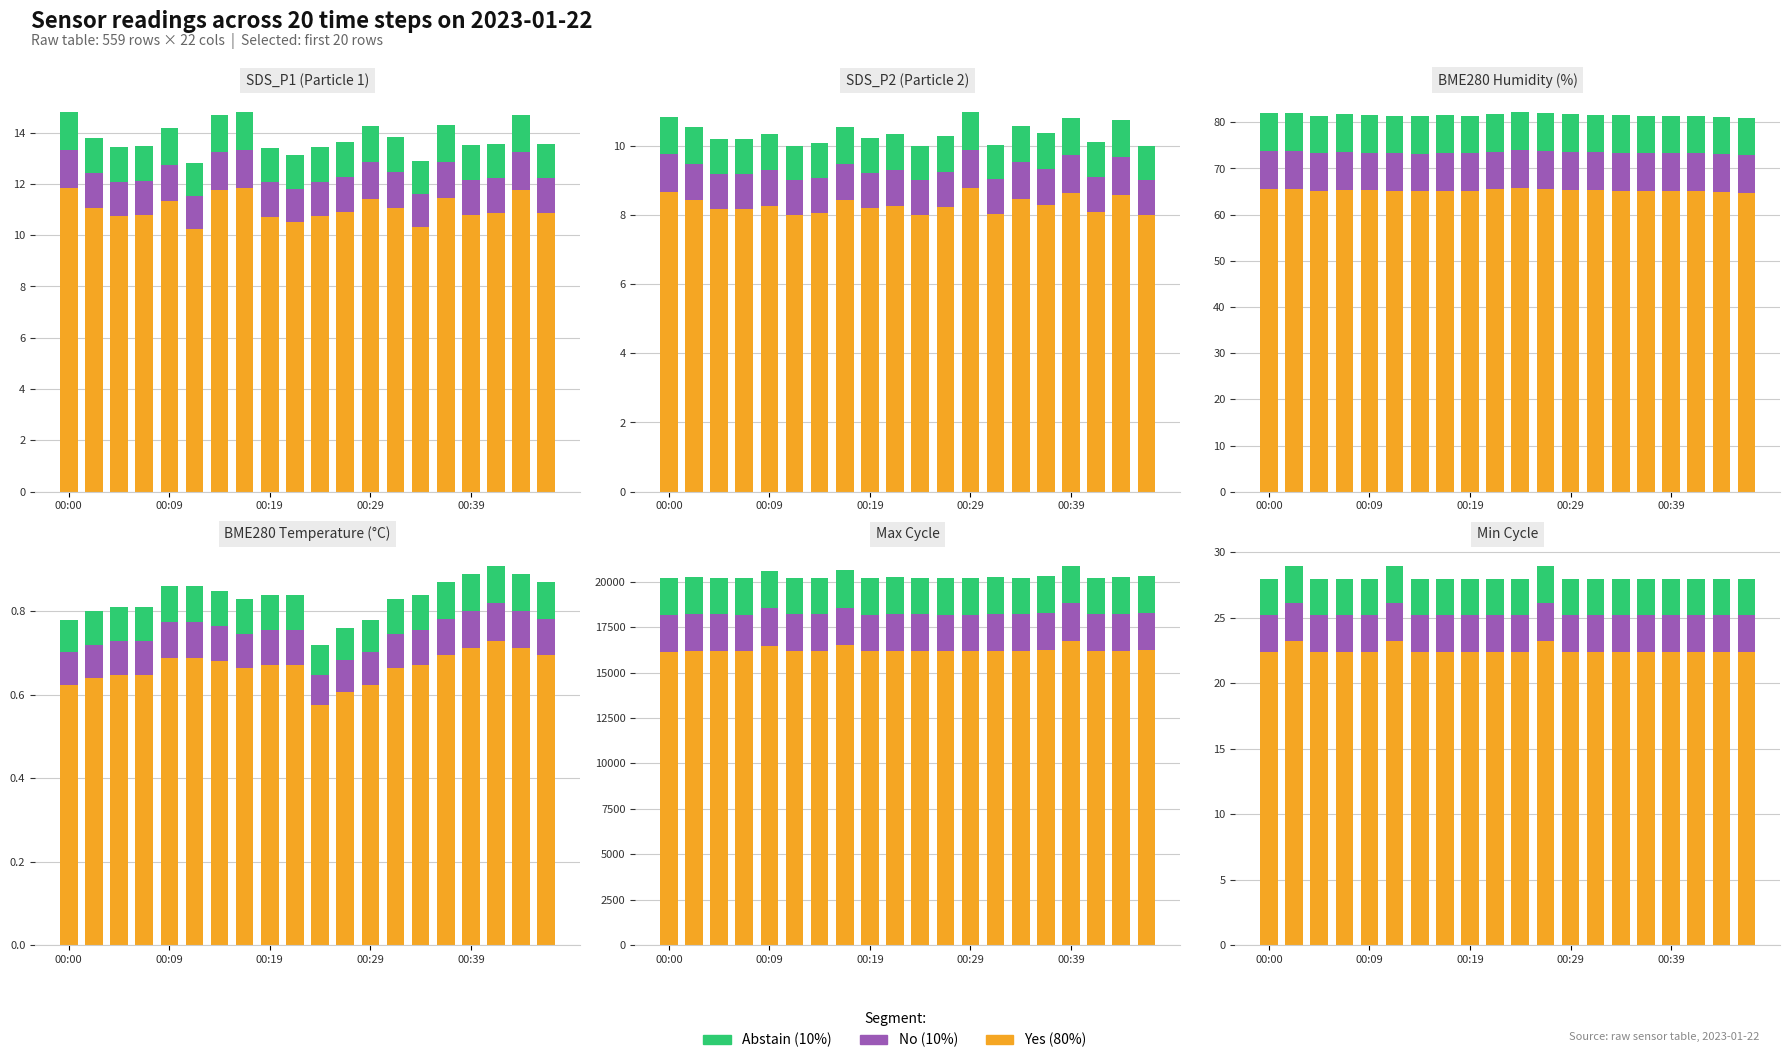

Rank the series at 14 from highest to lowest value.

Yes, No, Abstain